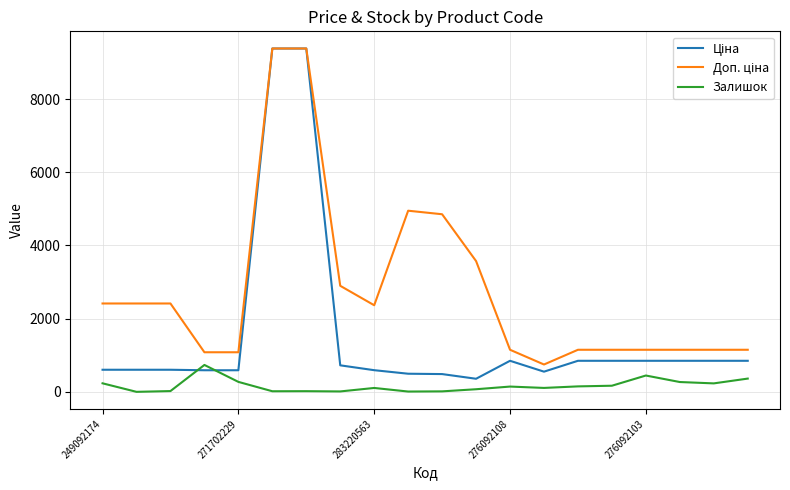

True or false: Доп. ціна and Залишок intersect in this chart.

False